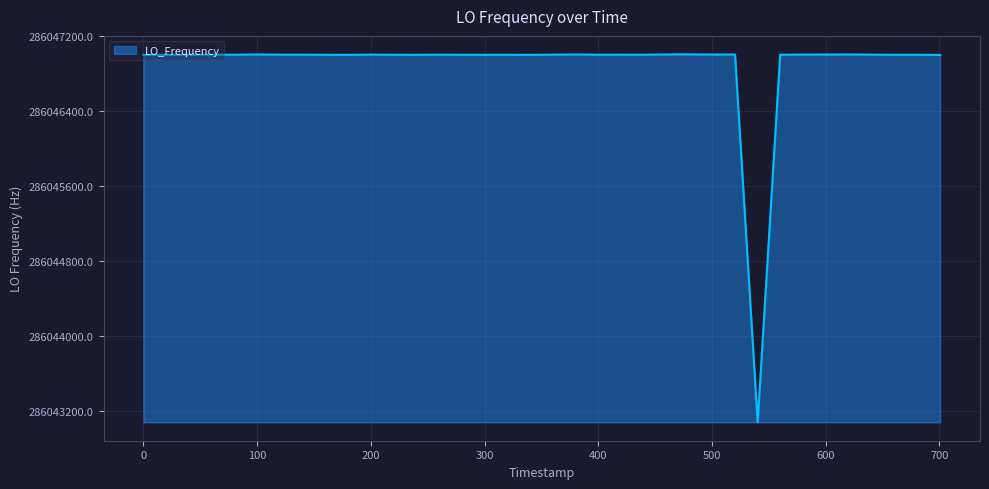

What is the maximum value shown in the chart?

286047004.3